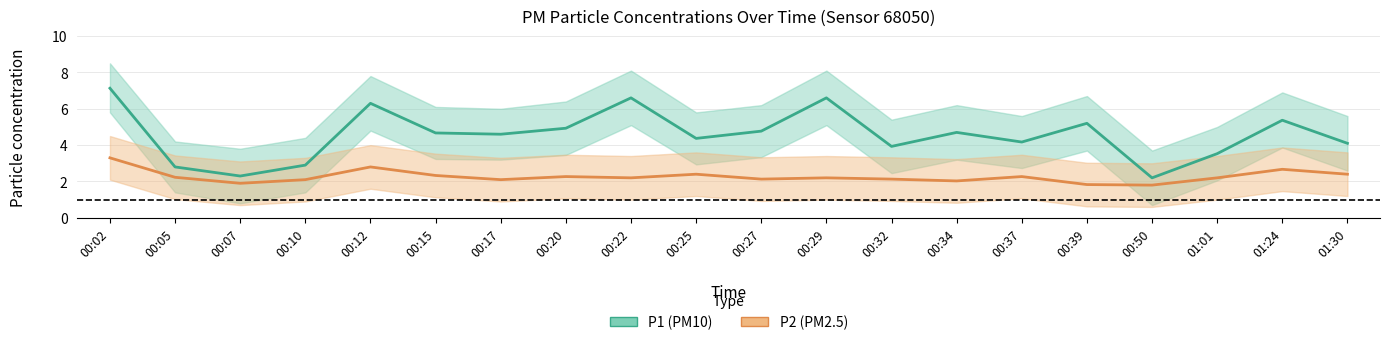

Rank the series by their maximum value, from lowest to highest.

P2, P1